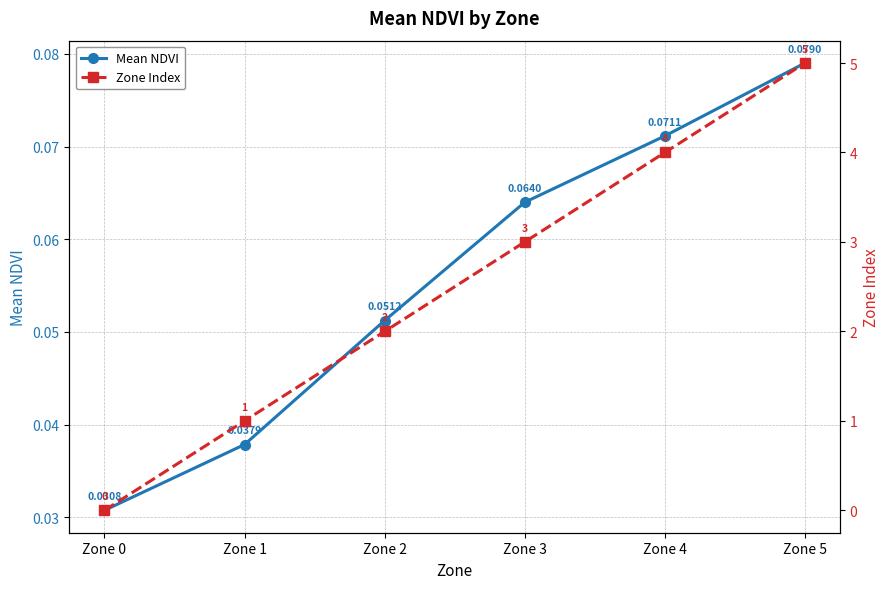

Rank the categories by Zone Index value from highest to lowest.

Zone 5, Zone 4, Zone 3, Zone 2, Zone 1, Zone 0